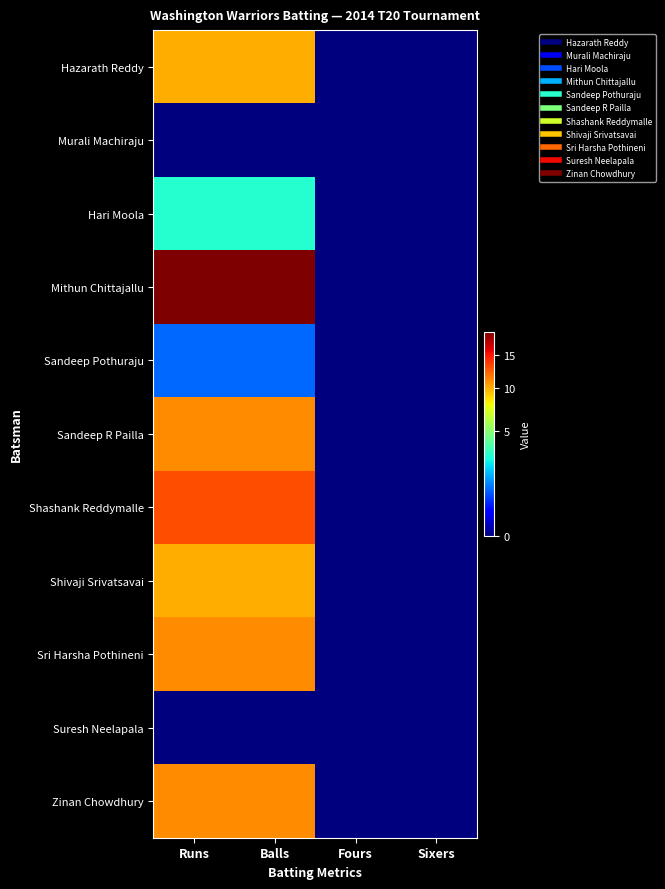

Reading left to right, transcribe all the data shown in this chart.

Hazarath Reddy: Runs=10	Balls=10	Fours=0	Sixers=0
Murali Machiraju: Runs=0	Balls=0	Fours=0	Sixers=0
Hari Moola: Runs=3	Balls=3	Fours=0	Sixers=0
Mithun Chittajallu: Runs=19	Balls=19	Fours=0	Sixers=0
Sandeep Pothuraju: Runs=1	Balls=1	Fours=0	Sixers=0
Sandeep R Pailla: Runs=11	Balls=11	Fours=0	Sixers=0
Shashank Reddymalle: Runs=13	Balls=13	Fours=0	Sixers=0
Shivaji Srivatsavai: Runs=10	Balls=10	Fours=0	Sixers=0
Sri Harsha Pothineni: Runs=11	Balls=11	Fours=0	Sixers=0
Suresh Neelapala: Runs=0	Balls=0	Fours=0	Sixers=0
Zinan Chowdhury: Runs=11	Balls=11	Fours=0	Sixers=0